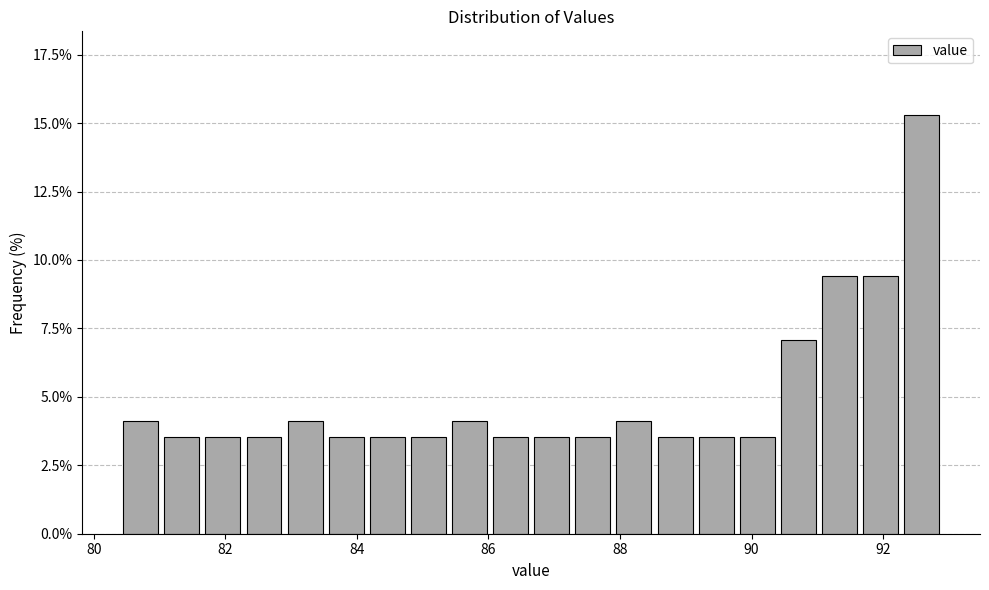

Read against the x-axis, roughly where is the centre of the tallest bar?

92.6